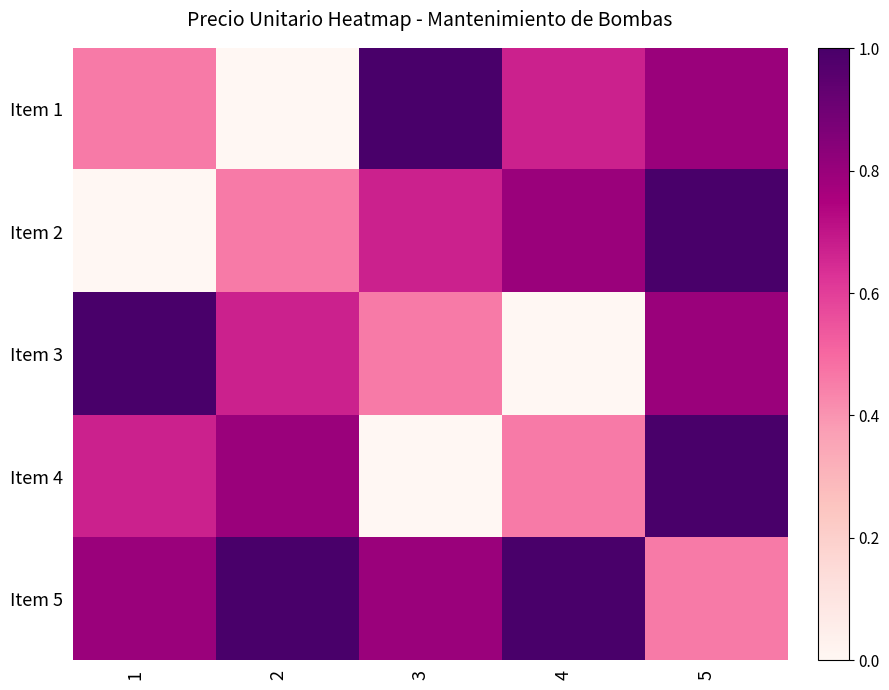

How many data points does each series have?

5